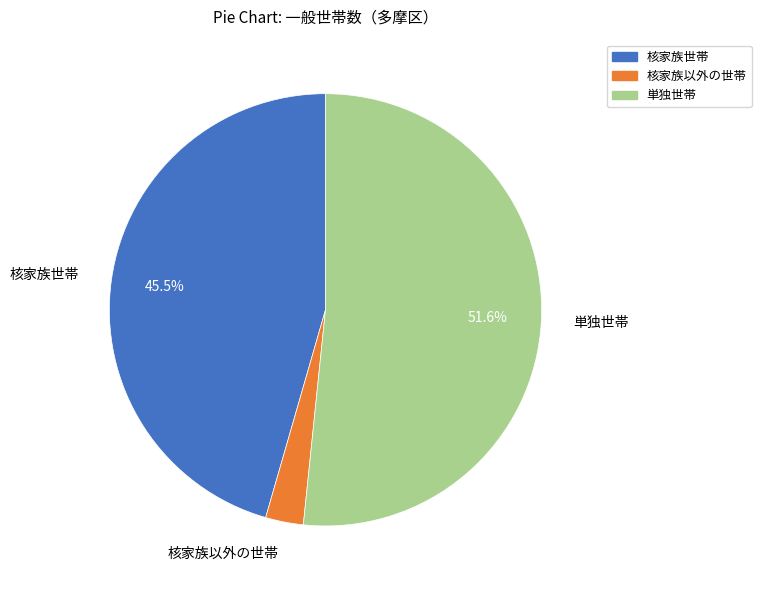

Does any single category account for the majority?

Yes